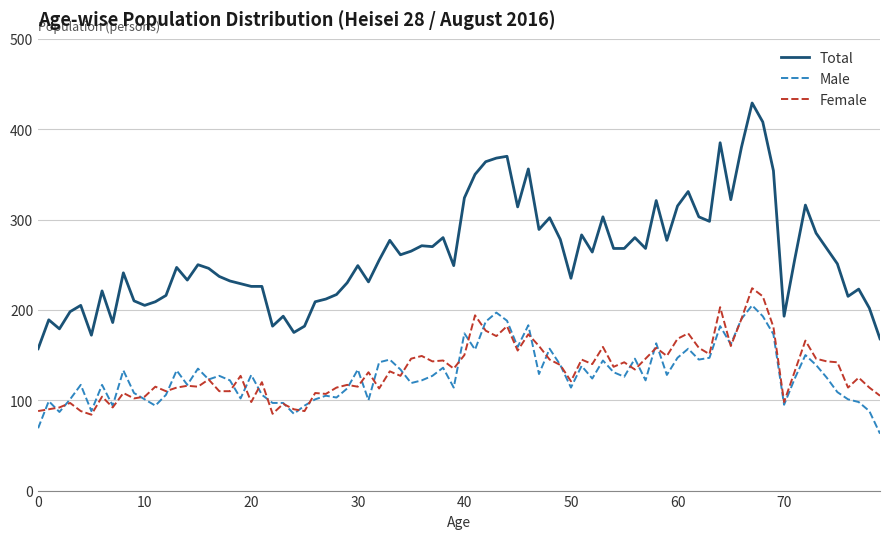

True or false: Male and Total cross at least once.

False